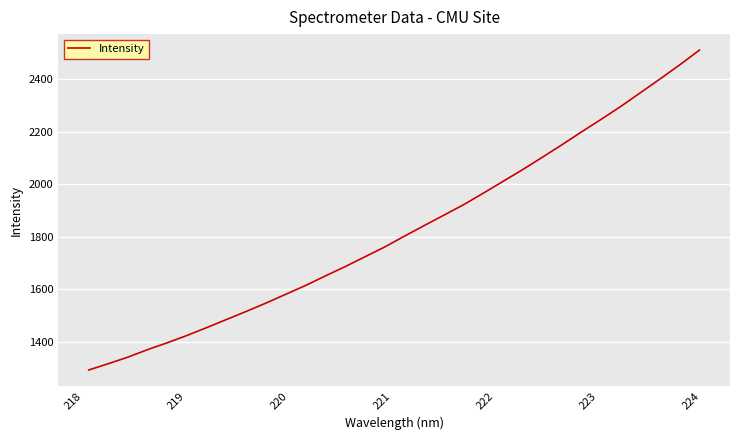

What is the greatest value displayed?

2511.6